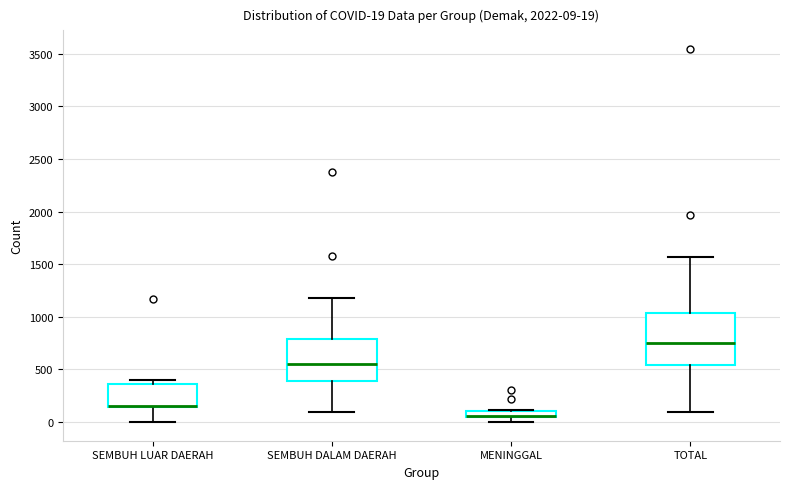

Which box is the tallest, from its lower edge to its upper edge?

TOTAL